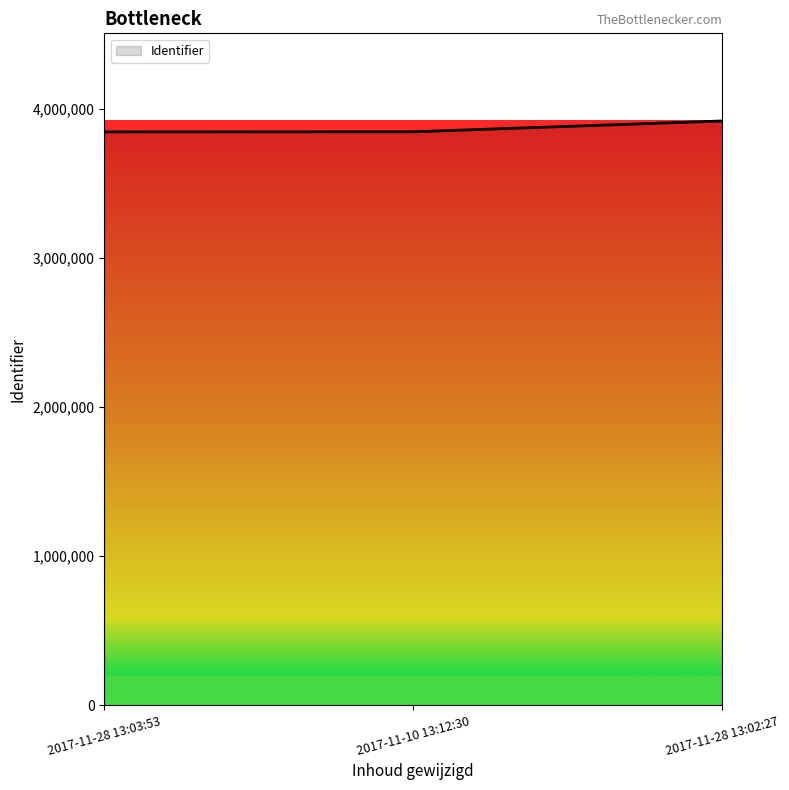

Between 2017-11-10 13:12:30 and 2017-11-28 13:02:27, which is larger?

2017-11-28 13:02:27